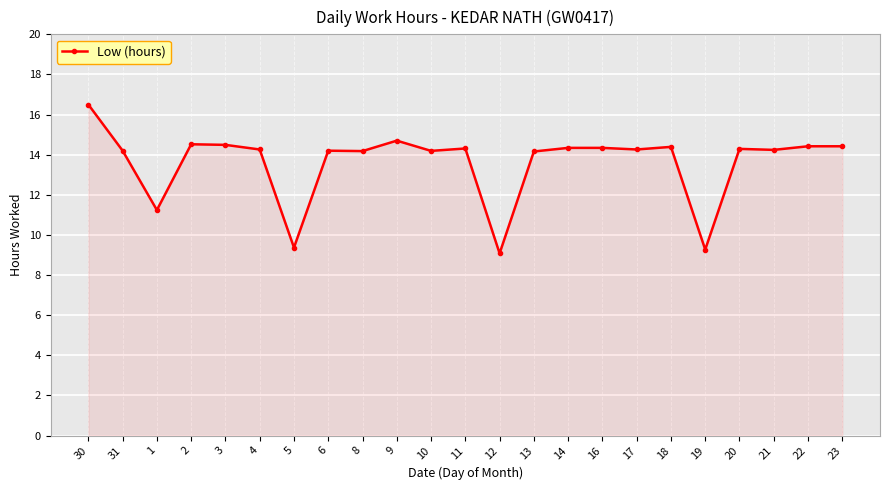

What is the value of the 12th point from the left?

14.3